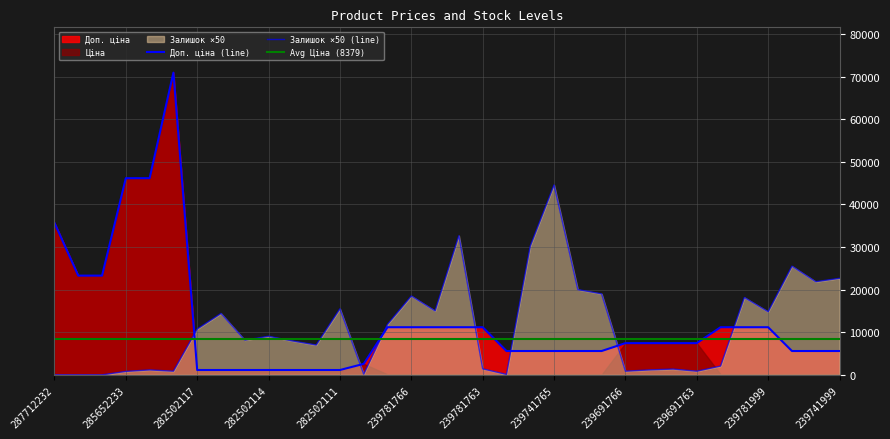

True or false: Доп. ціна has more than 0 points higher than both neighbors.

True